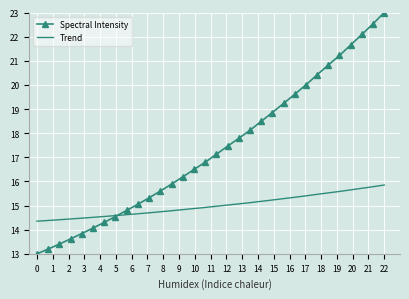

Rank the series by their average value, from lowest to highest.

Trend, Spectral Intensity